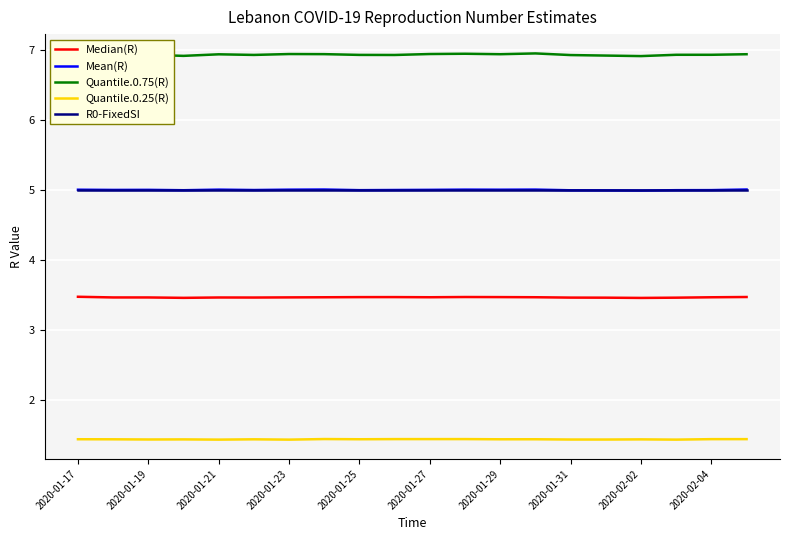

Which series has the largest range (max minus min)?

Quantile.0.75(R)